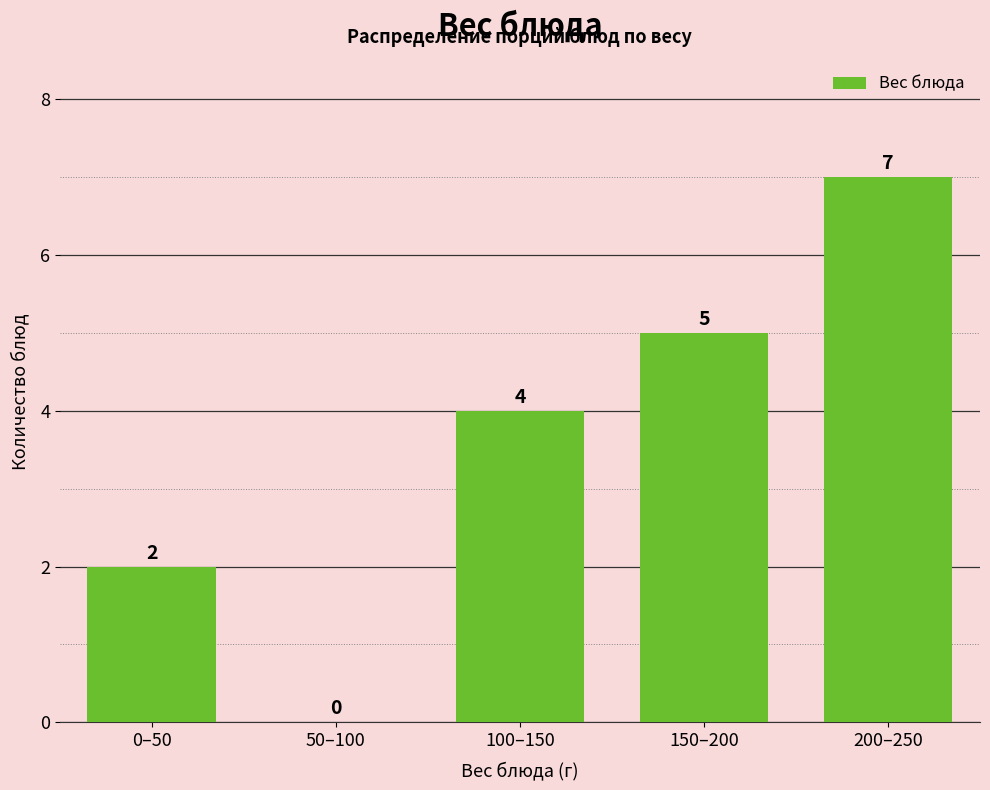

Reading right to left, extract all data points from this chart.

200–250=7	150–200=5	100–150=4	50–100=0	0–50=2